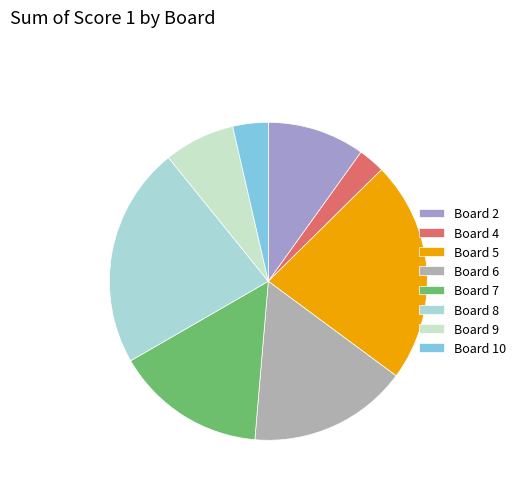

How many segments does this pie chart have?

8